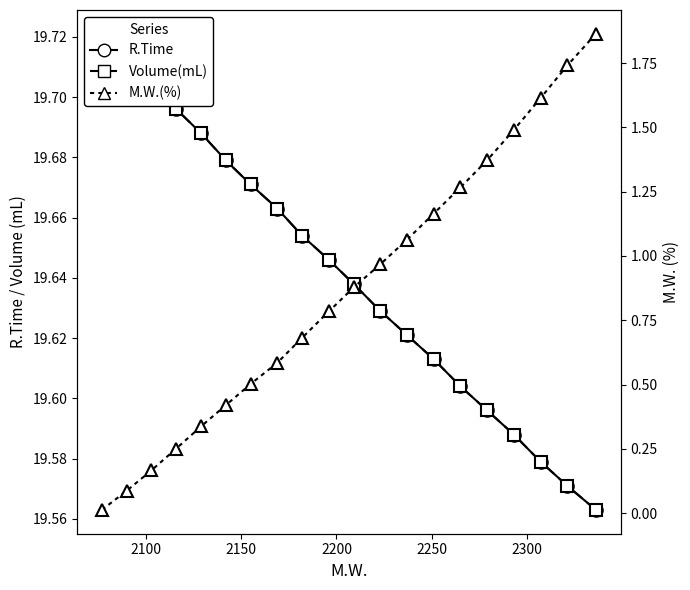

Count the number of data series in this chart.

3